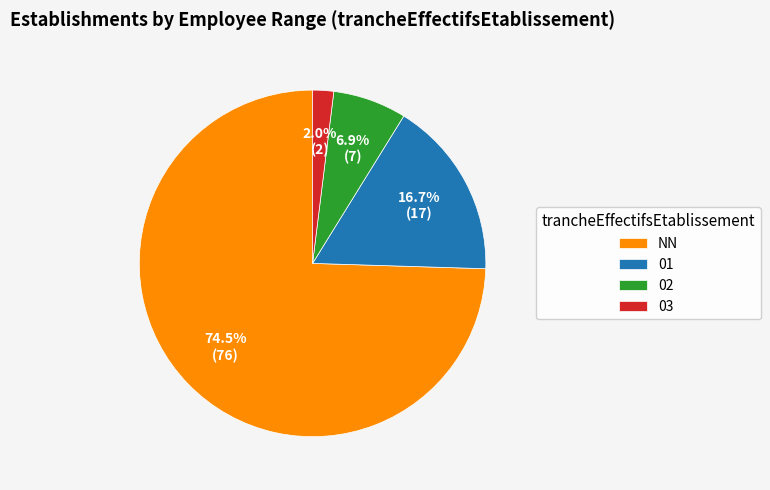

What percentage is the 02 slice, to the nearest percent?

7%